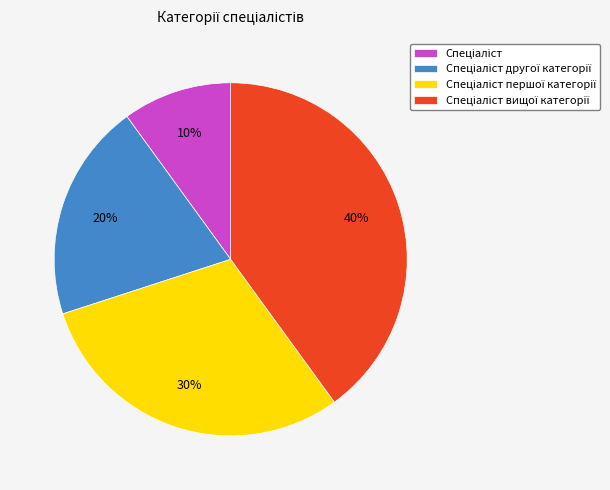

To the nearest percent, what is the average slice percentage?

25%